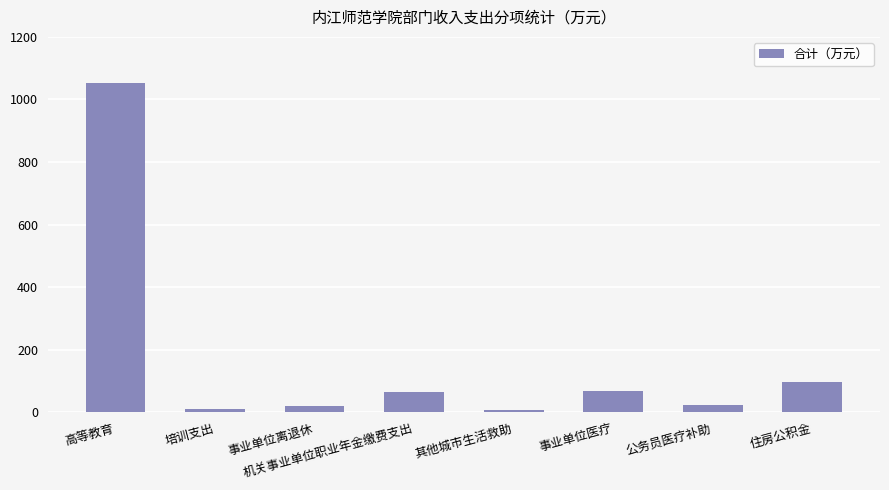

How many bars are there in total?

8